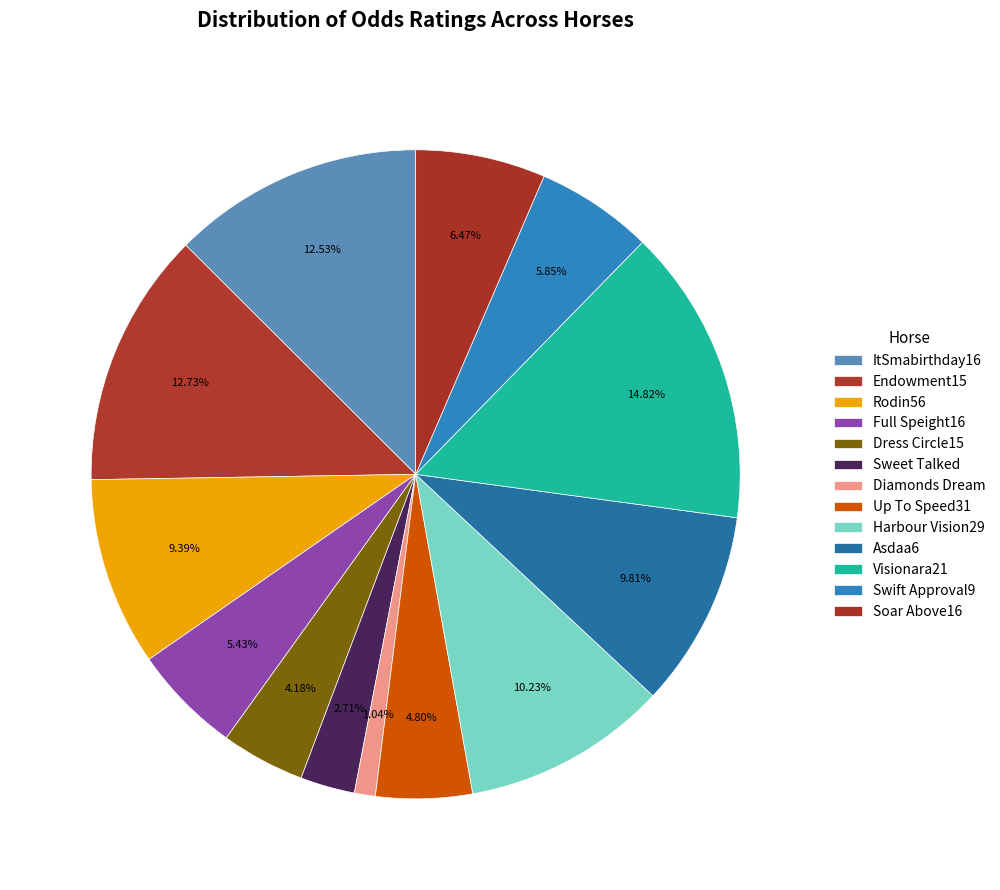

Is the sum of Full Speight16 and Diamonds Dream greater than half?

No